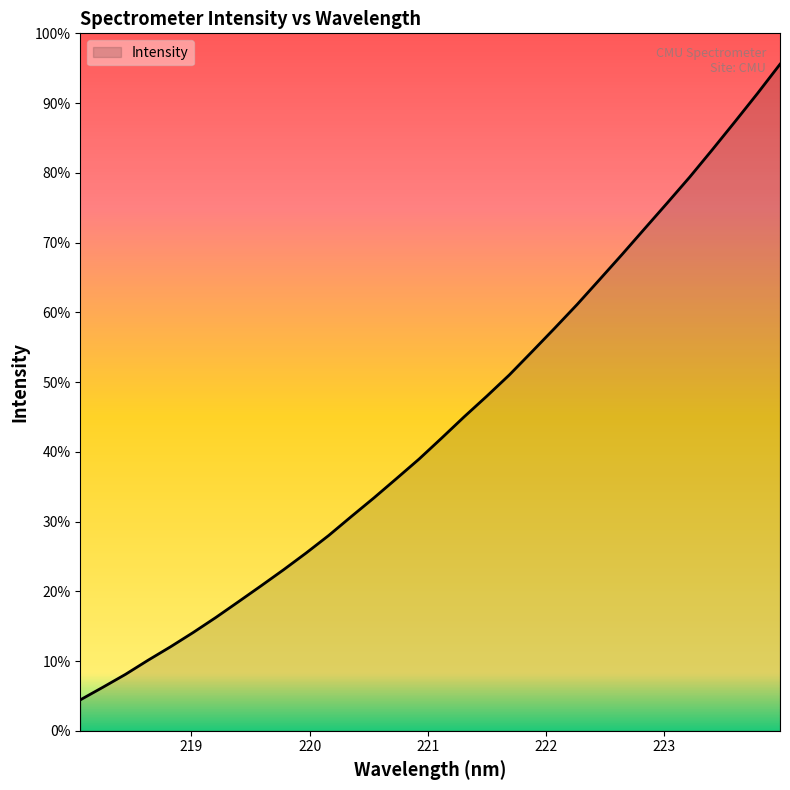

List the labels in order of value, smallest first.

218.0596, 218.2508, 218.442, 218.6332, 218.8244, 219.0156, 219.2067, 219.3979, 219.589, 219.7801, 219.9712, 220.1623, 220.3533, 220.5444, 220.7354, 220.9264, 221.1174, 221.3083, 221.4993, 221.6902, 221.8812, 222.0721, 222.263, 222.4538, 222.6447, 222.8355, 223.0264, 223.2172, 223.408, 223.5987, 223.7895, 223.9802